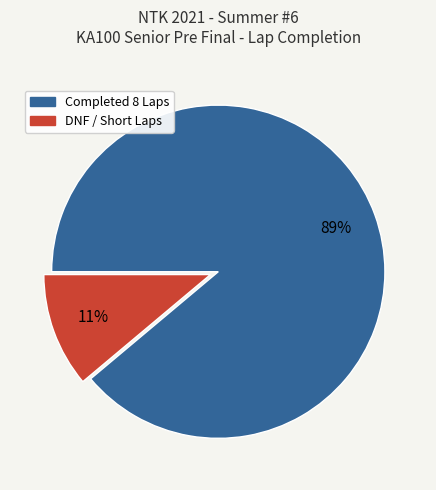

To the nearest percent, what is the average slice percentage?

50%